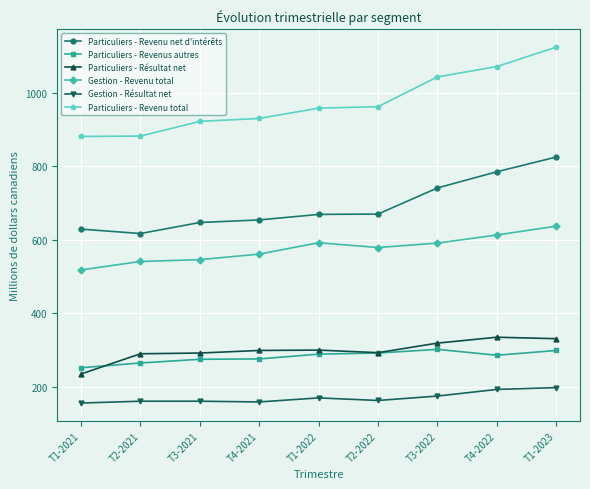

True or false: Particuliers - Revenu total has a value of 882 at T2-2021.

True